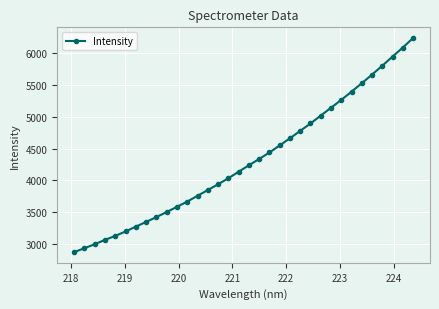

What is the difference between the maximum and minimum values?

3373.0